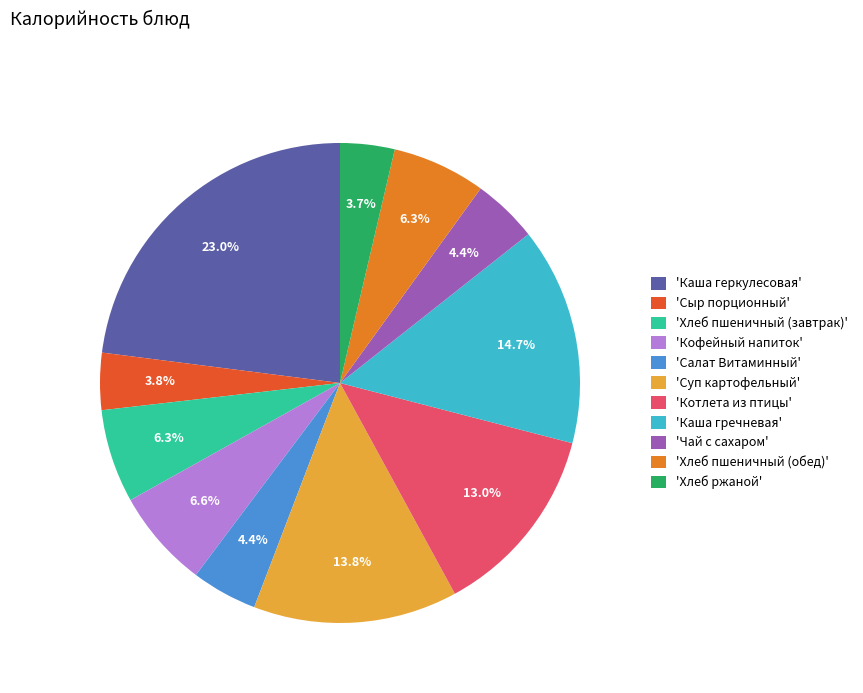

What percentage is NOT represented by 'Котлета из птицы'?

87.0%